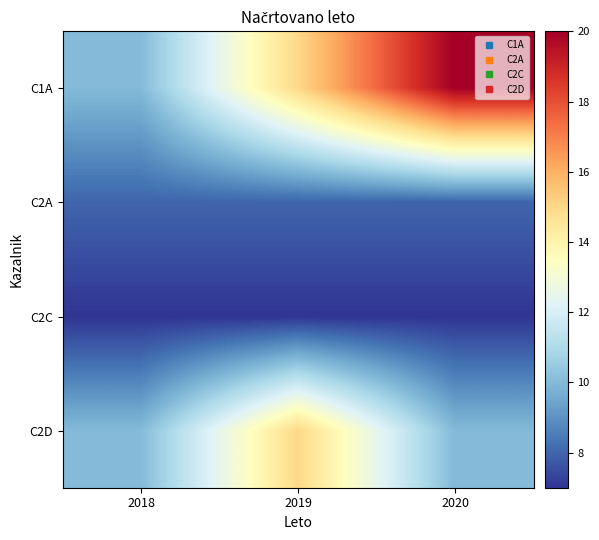

What is the difference between the highest and lowest values at 2018?

3